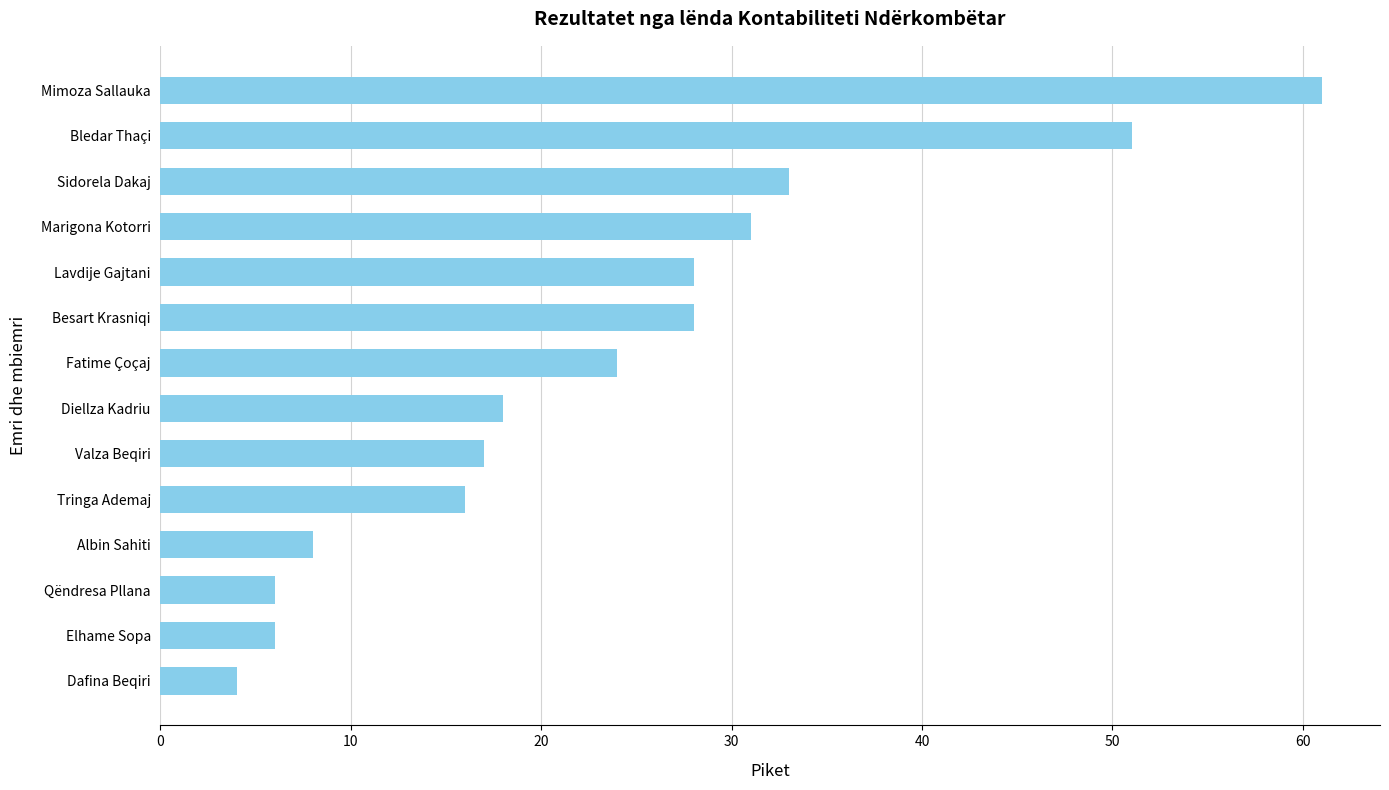

True or false: the data shows 28 at Lavdije Gajtani.

True